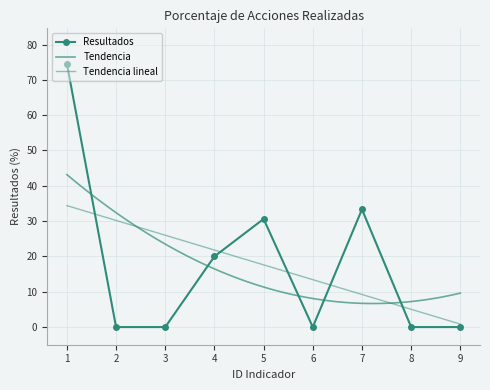

What is the greatest value displayed?

74.6